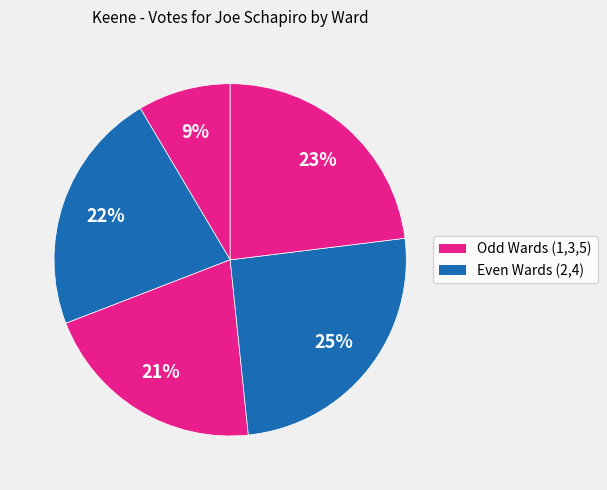

Count the number of slices in the pie.

5